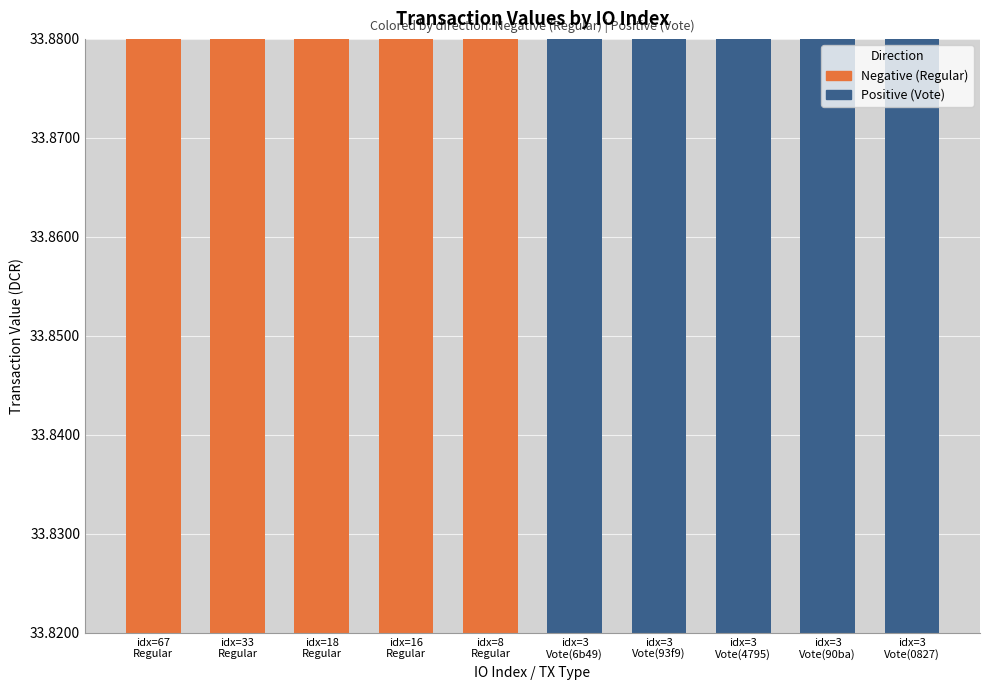

What is the approximate value of Positive (Vote) at idx=3
Vote(0827)?

33.9